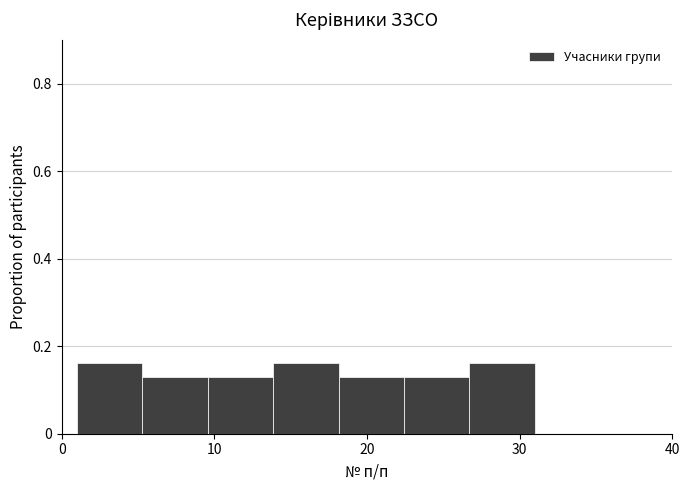

Reading left to right, transcribe this chart: for each bar, give the range it covers on the x-axis and its height. Neither the bar edges nor the heights are printed on the chart, so give them approximately, as read against the axes.

1 to 5: 0.16
5 to 10: 0.12
10 to 14: 0.12
14 to 18: 0.16
18 to 22: 0.12
22 to 27: 0.12
27 to 31: 0.16